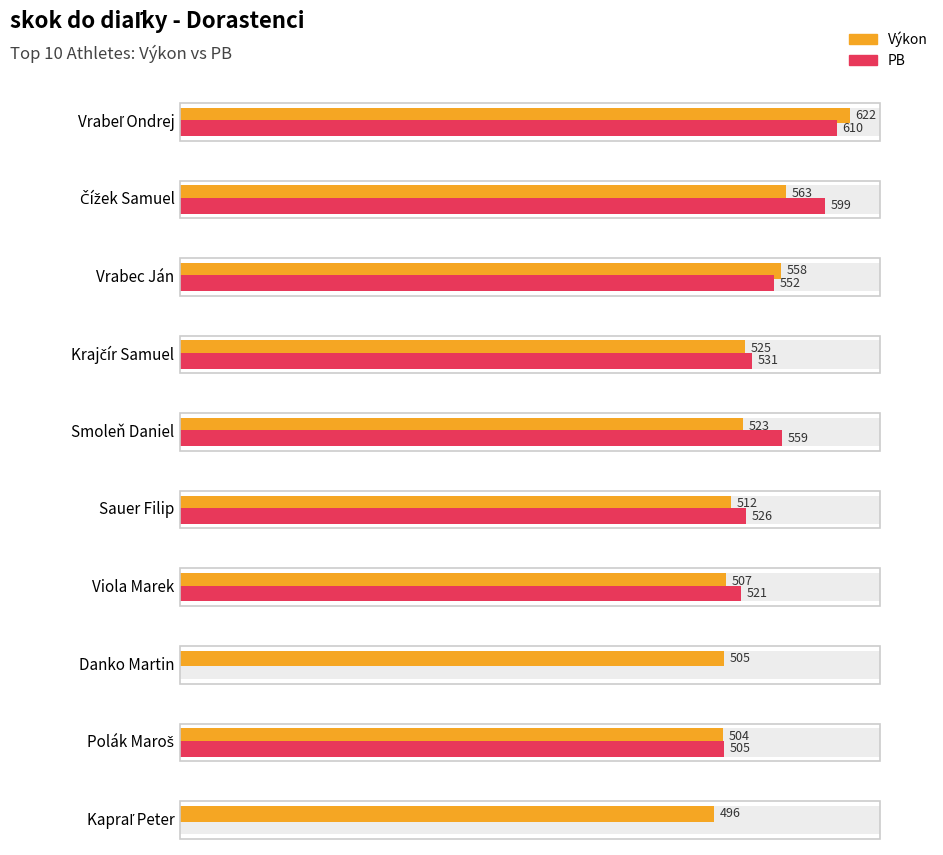

What is the difference between the PB values at Sauer Filip and Krajčír Samuel?

5